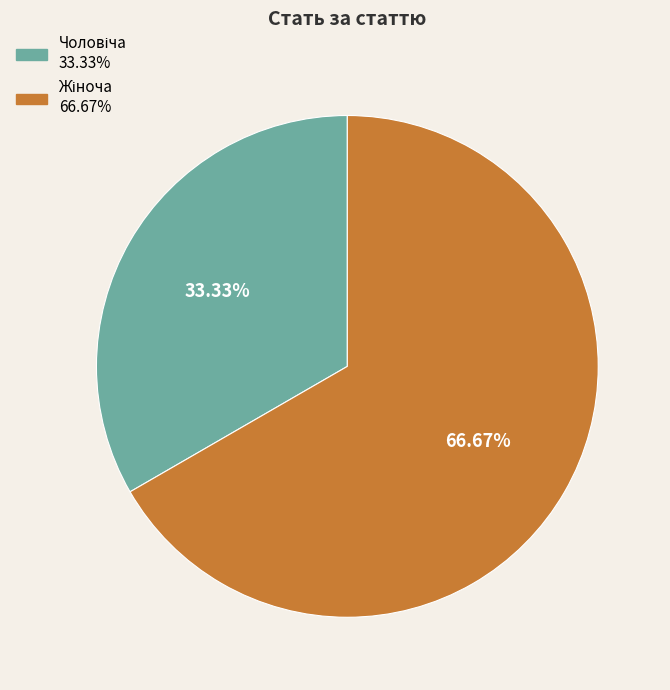

Does any single category account for the majority?

Yes